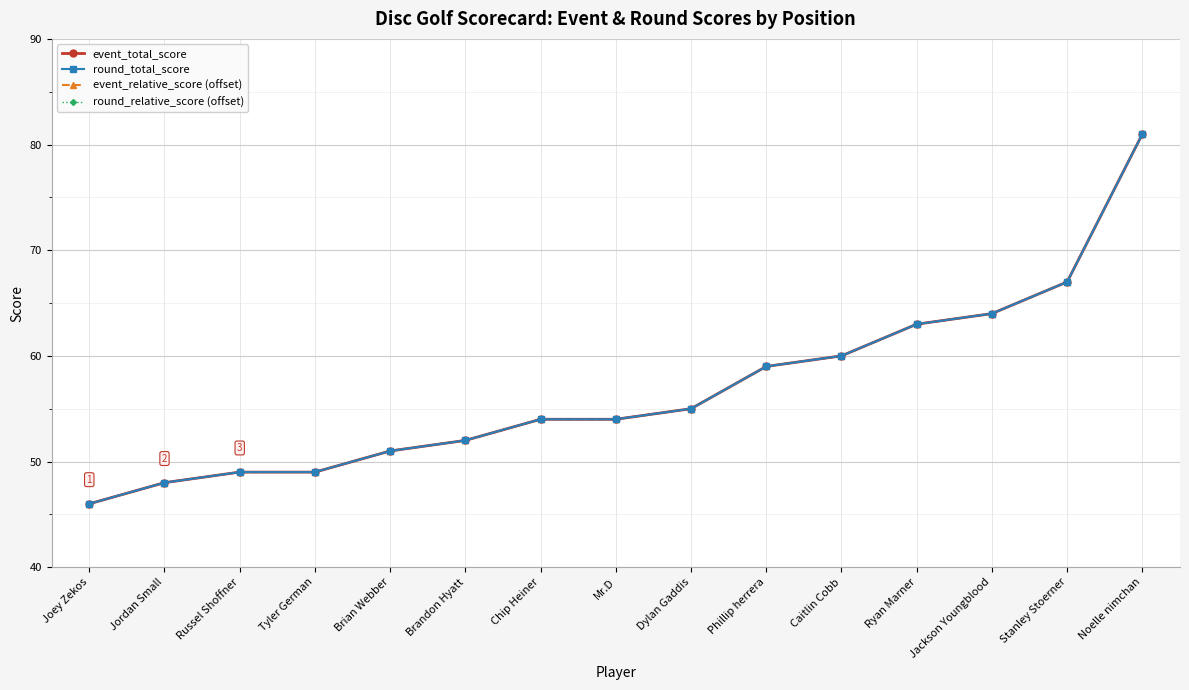

What is the minimum value for round_total_score?

46